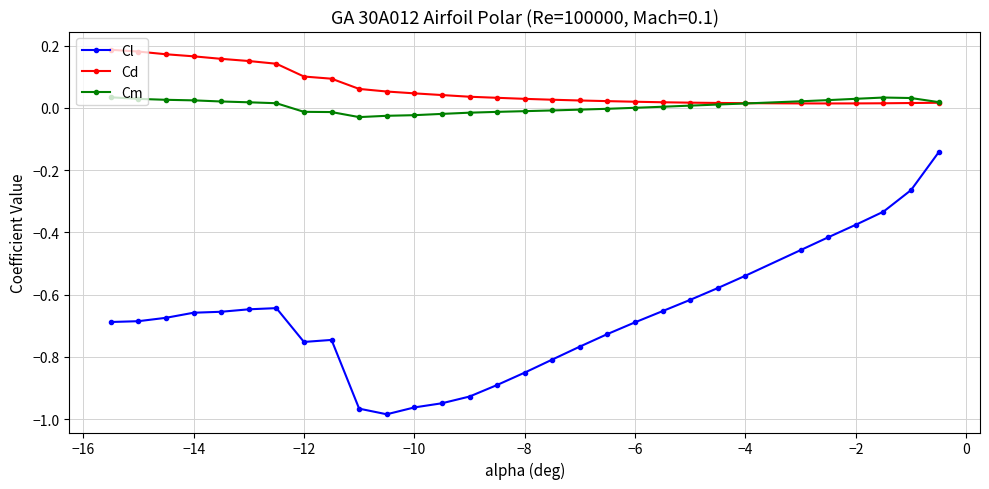

Which series has the largest range (max minus min)?

Cl